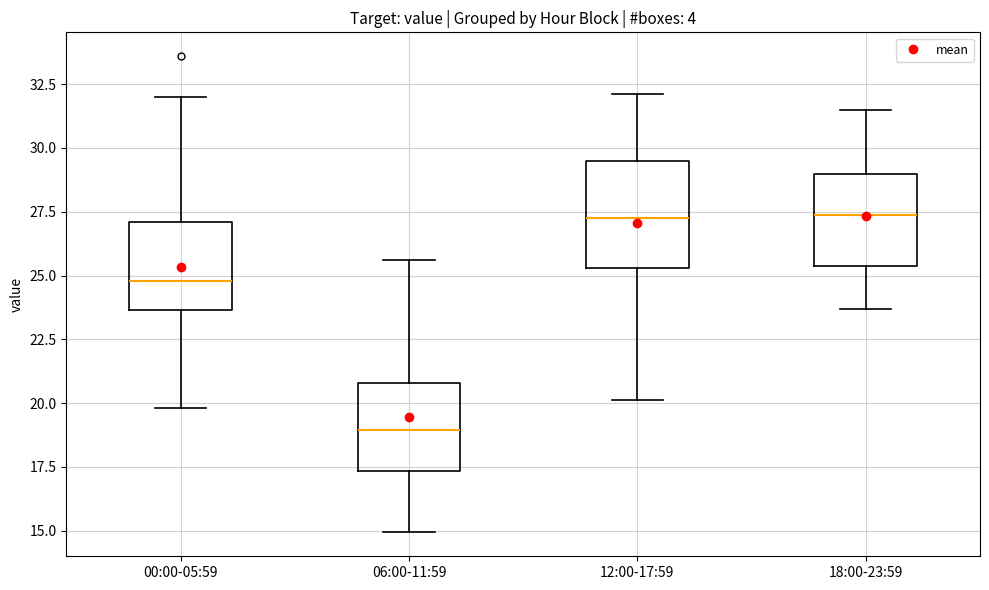

Where does the upper whisker of the box for 06:00-11:59 end on the y-axis? The values are not printed on the chart, so give them approximately, as read against the axis.

25.5